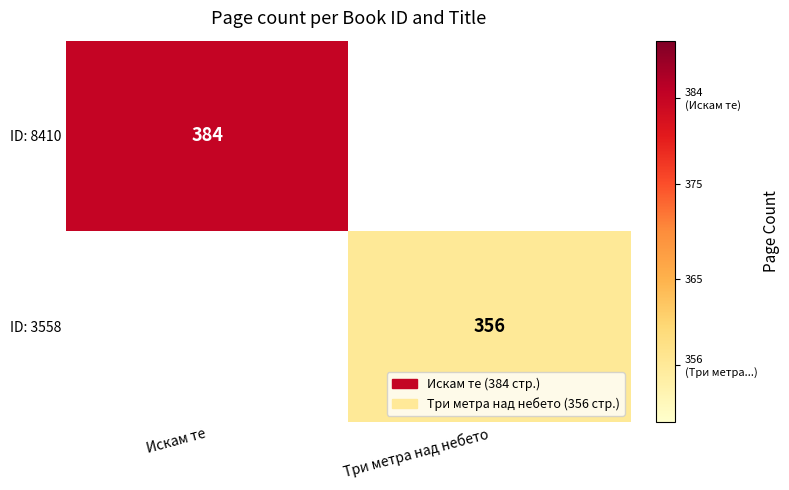

Is it true that ID: 3558 equals 503.6 at Три метра над небето?

False